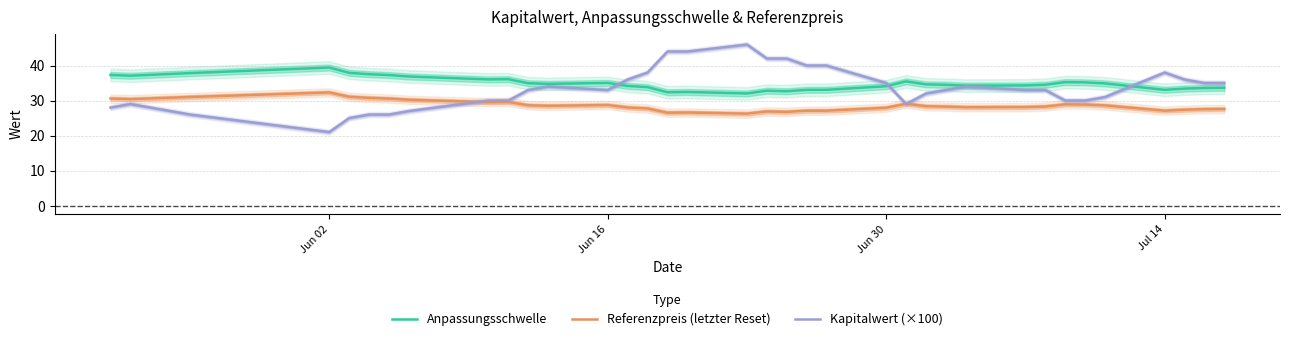

True or false: Referenzpreis (letzter Reset) and Anpassungsschwelle cross at least once.

False